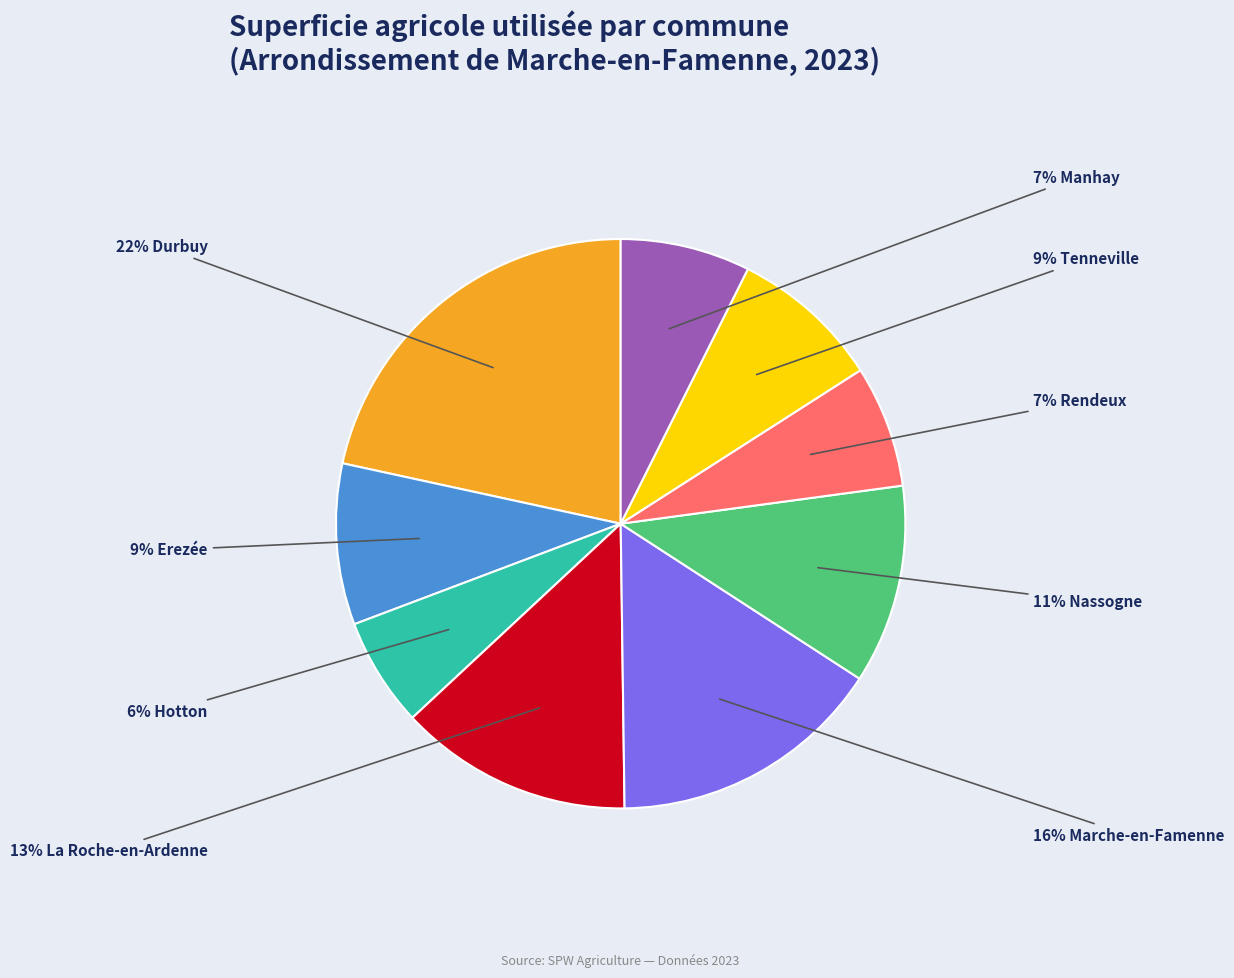

To the nearest percent, what is the average slice percentage?

11%